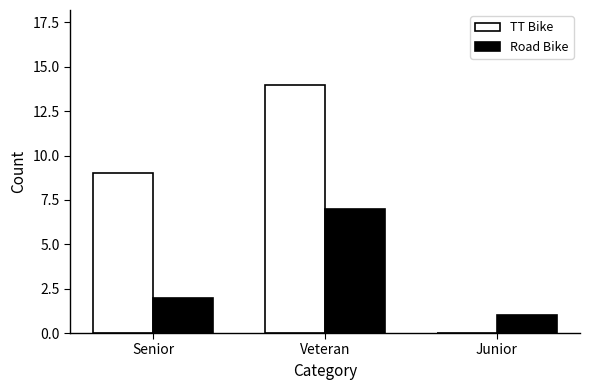

Is it true that Road Bike equals 3 at Senior?

False